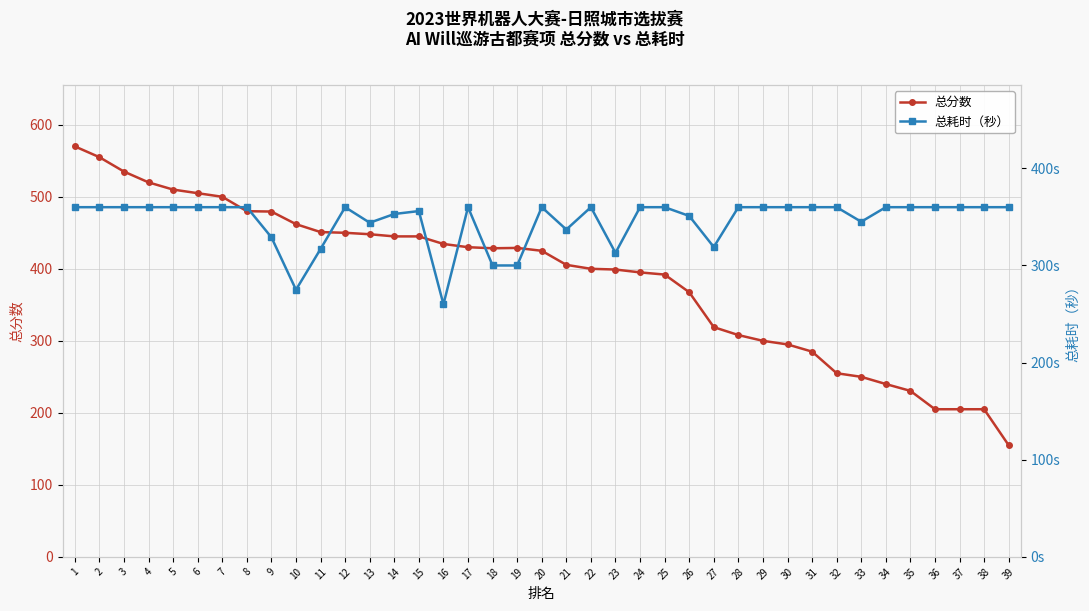

Reading left to right, extract all data points from this chart.

总分数: 570.0	555.0	535.0	520.0	510.0	505.0	500.0	480.0	479.5	462.0	451.0	450.0	448.0	445.0	445.0	434.5	430.0	428.5	429.0	425.0	405.5	400.0	399.0	395.0	392.0	367.5	319.0	308.0	300.0	295.0	285.0	255.0	250.0	240.0	230.5	205.0	205.0	205.0	155.0
总耗时（秒）: 360.0	360.0	360.0	360.0	360.0	360.0	360.0	360.0	329.0	275.0	317.0	360.0	344.0	353.0	356.0	260.0	360.0	300.0	300.0	360.0	337.0	360.0	313.0	360.0	360.0	351.0	319.0	360.0	360.0	360.0	360.0	360.0	345.0	360.0	360.0	360.0	360.0	360.0	360.0